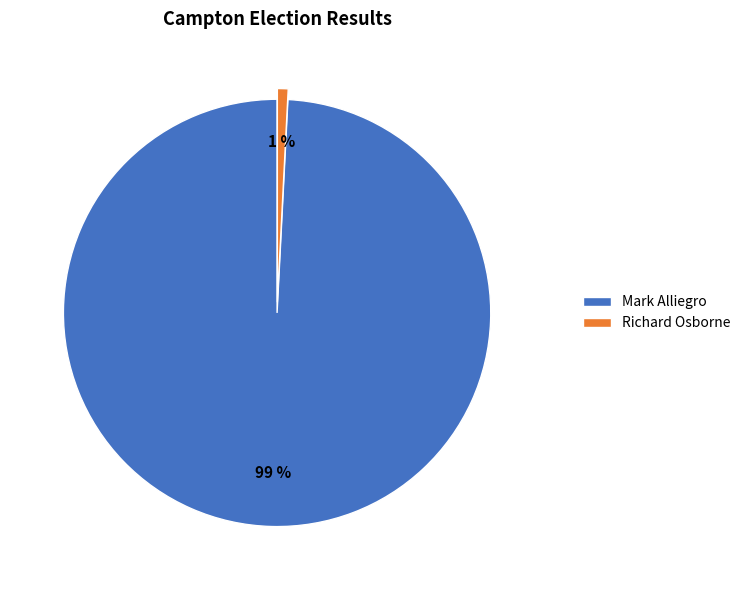

Do Mark Alliegro and Richard Osborne together represent more than half of the pie?

Yes